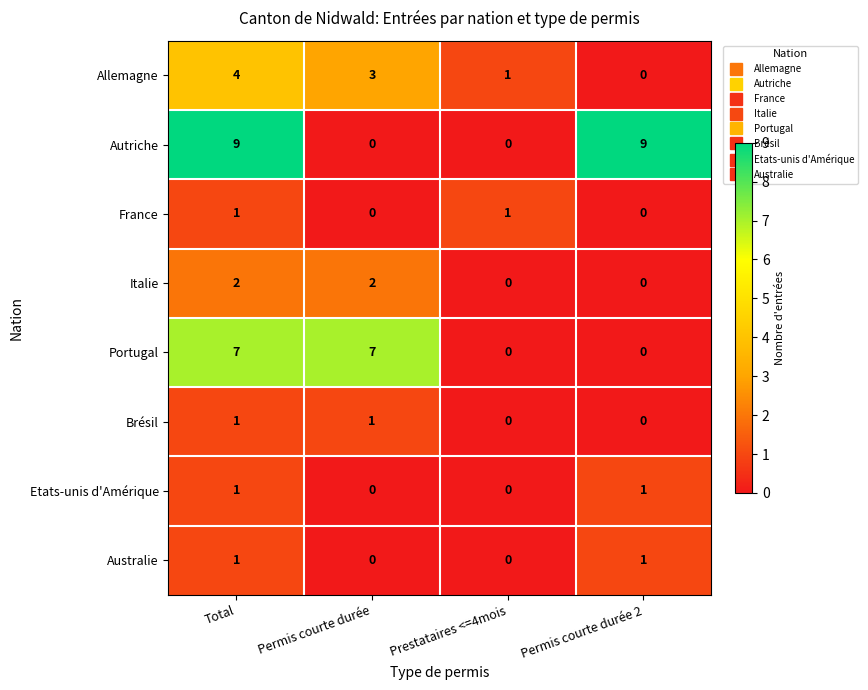

Count the France values in the range 0 to 1.

4